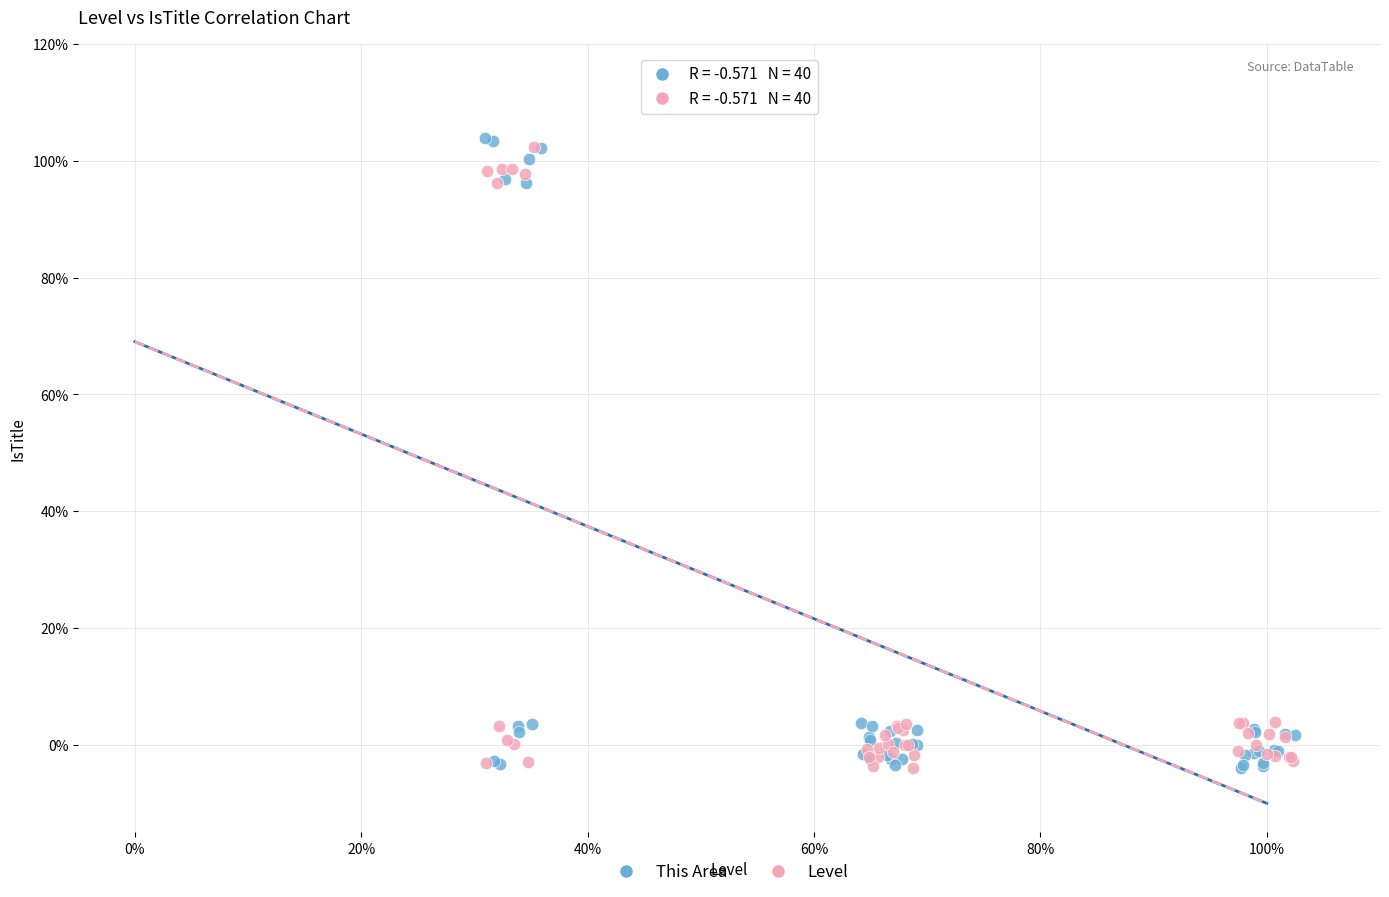

What are all the series names shown in the legend?

This Area, Level